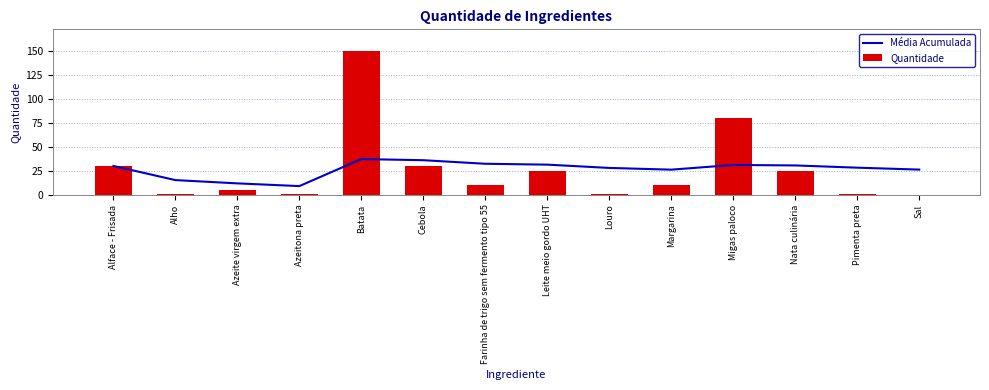

List the series in order of their peak value, lowest first.

Média Acumulada, Quantidade